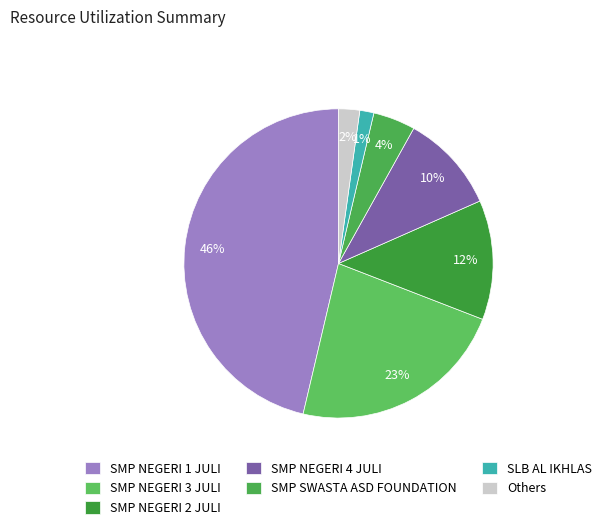

True or false: SLB AL IKHLAS accounts for 1% of the total.

True